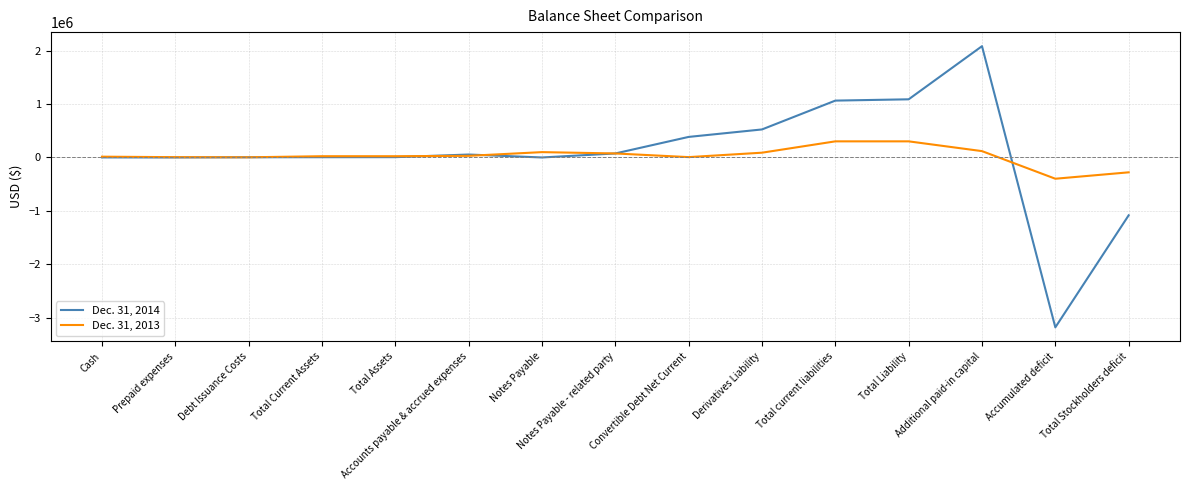

List the series in order of their peak value, lowest first.

Dec. 31, 2013, Dec. 31, 2014